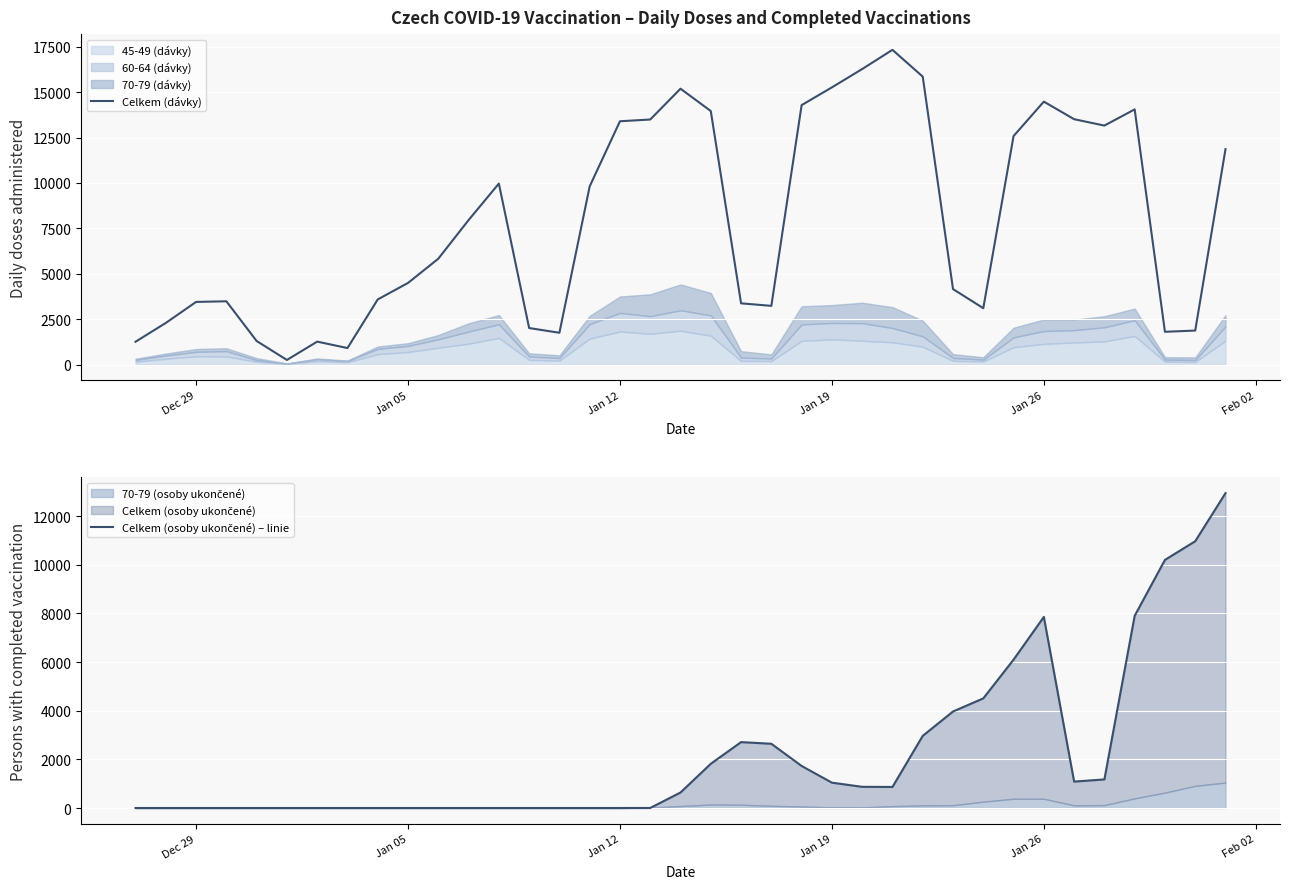

What is the approximate value of Celkem (dávky) at Dec 29?

3456